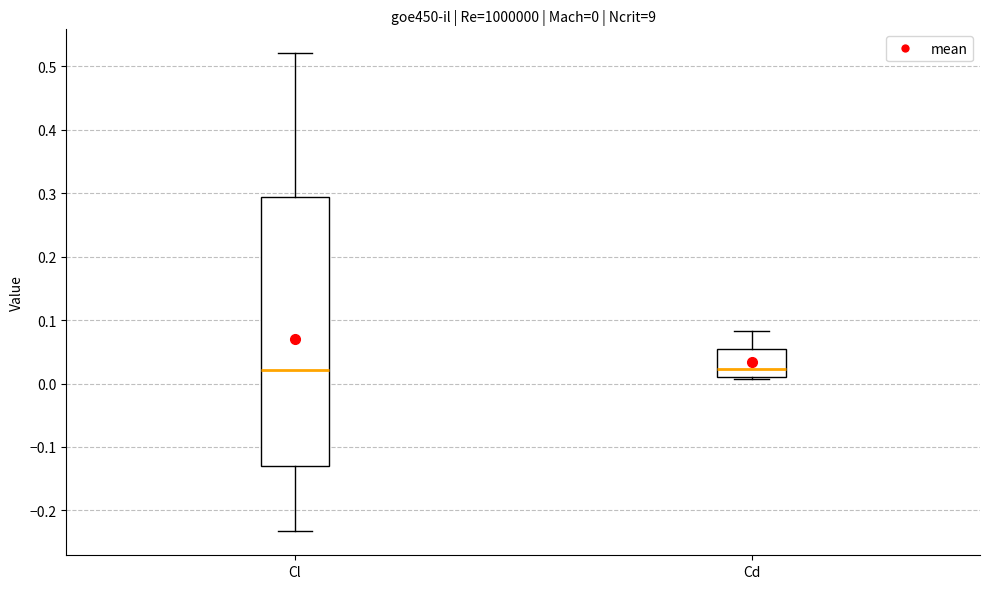

Comparing the boxes themselves (not the whiskers), which one is the tallest?

Cl